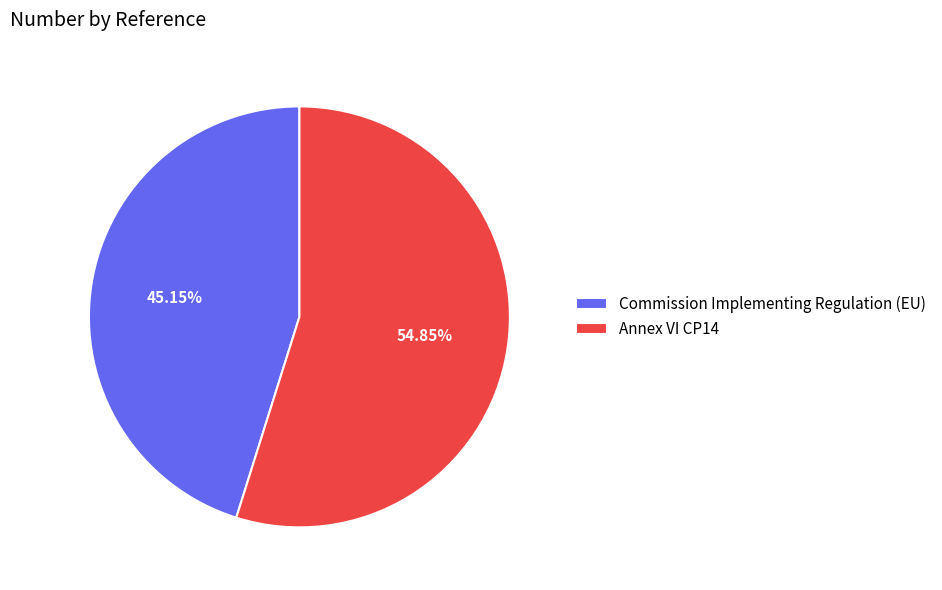

To the nearest percent, what is the difference between the Commission Implementing Regulation (EU) and Annex VI CP14 slice percentages?

10%